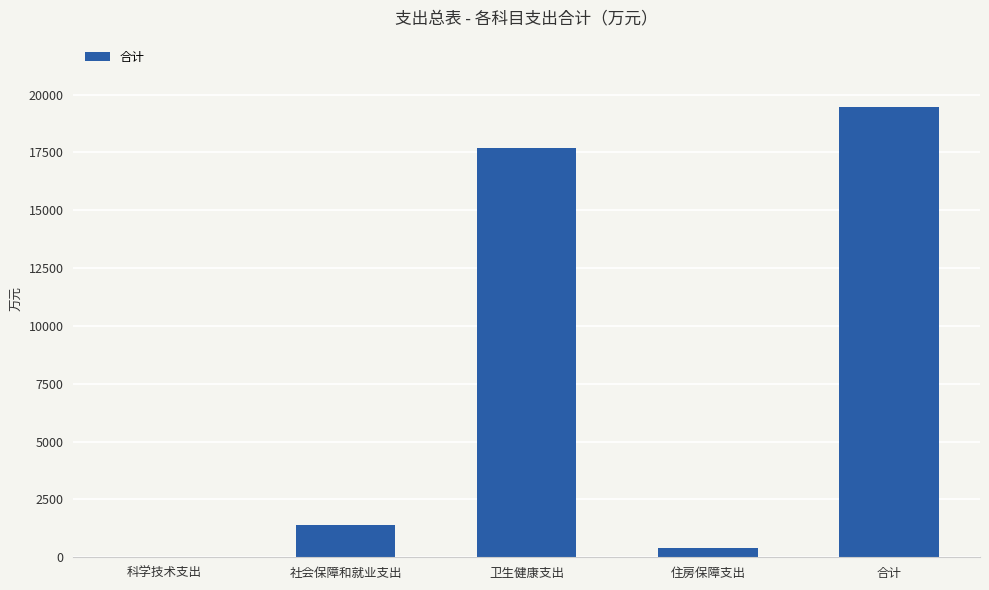

What is the change in value from 科学技术支出 to 卫生健康支出?

+17682.2